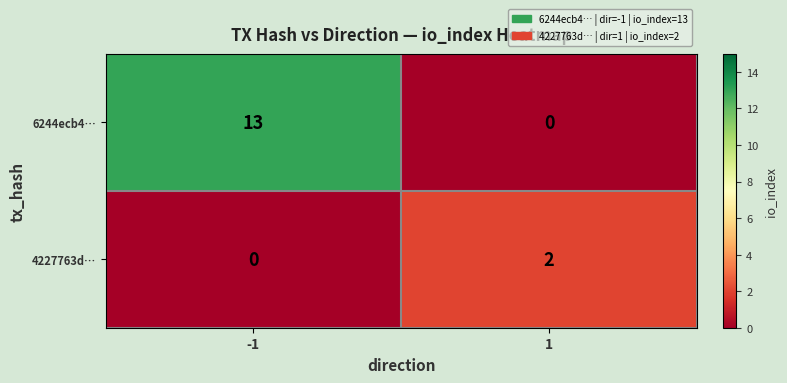

Which series changed the most between -1 and 1?

6244ecb4…